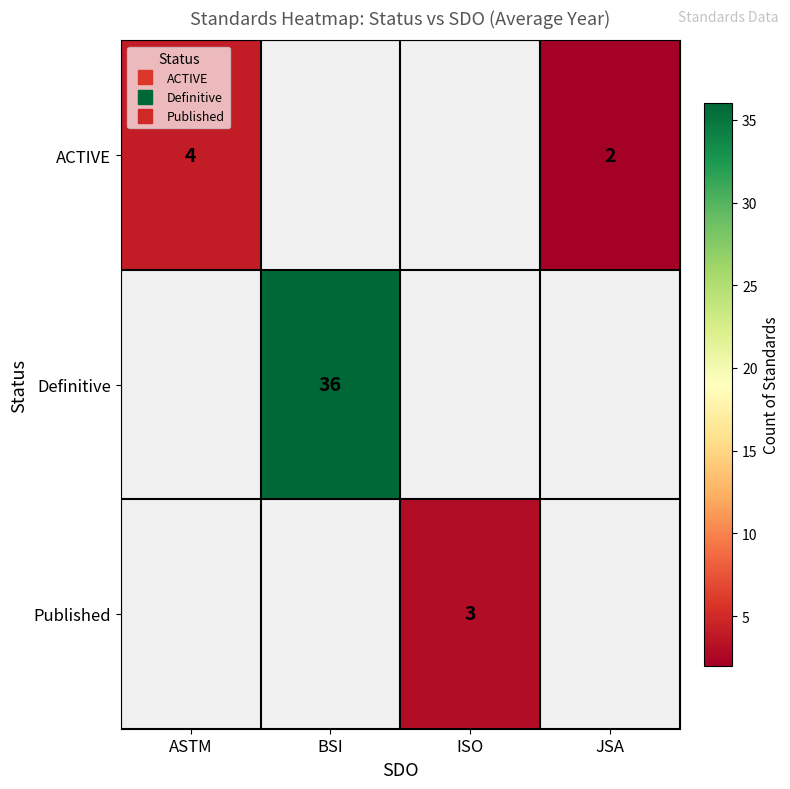

Which category has the highest value across all series?

BSI